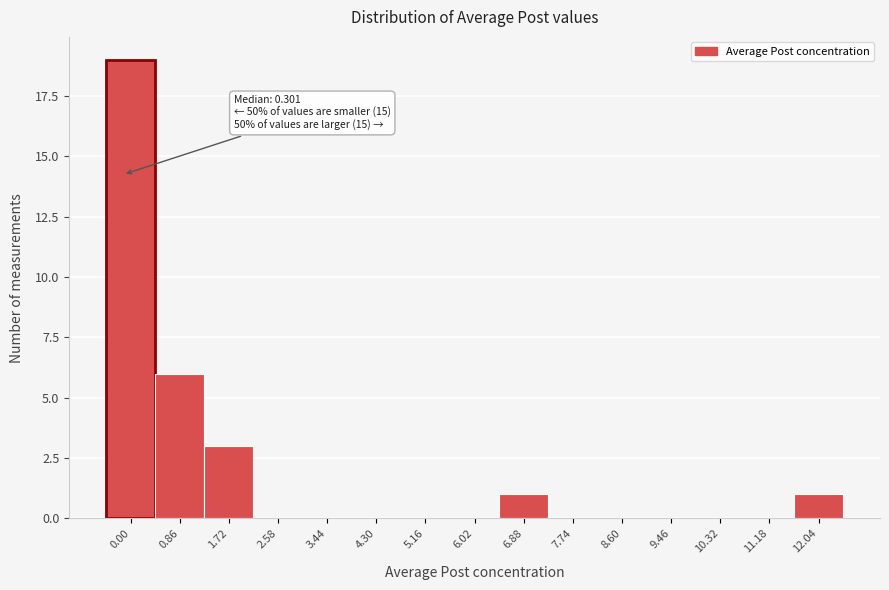

Reading left to right, transcribe all the data shown in this chart.

0.00=19	0.86=6	1.72=3	2.58=0	3.44=0	4.30=0	5.16=0	6.02=0	6.88=1	7.74=0	8.60=0	9.46=0	10.32=0	11.18=0	12.04=1